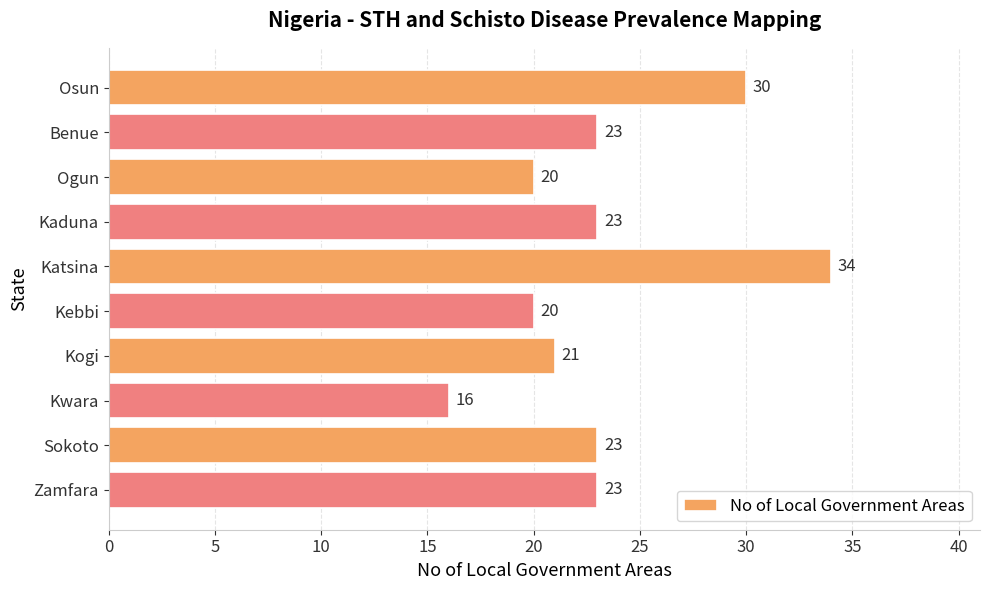

What is the average value?

23